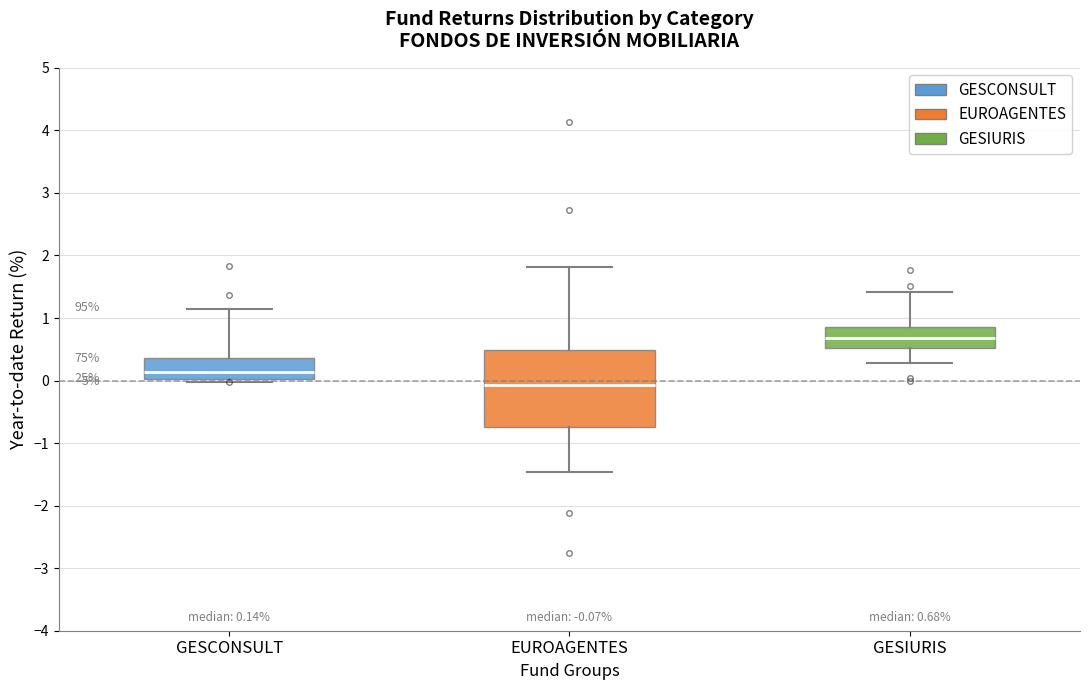

Which box is the tallest, from its lower edge to its upper edge?

EUROAGENTES